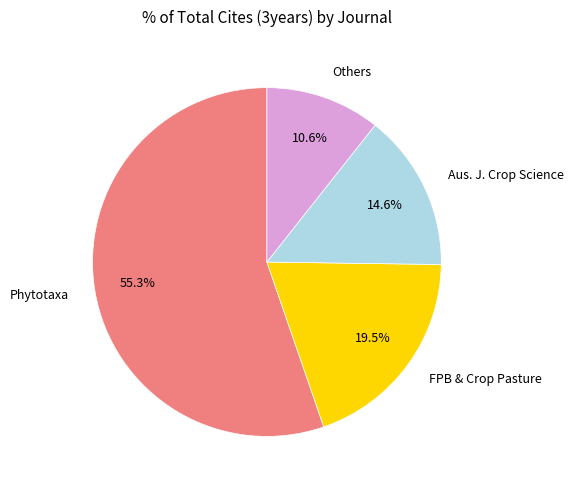

To the nearest percent, what percentage of the pie is Phytotaxa?

55%